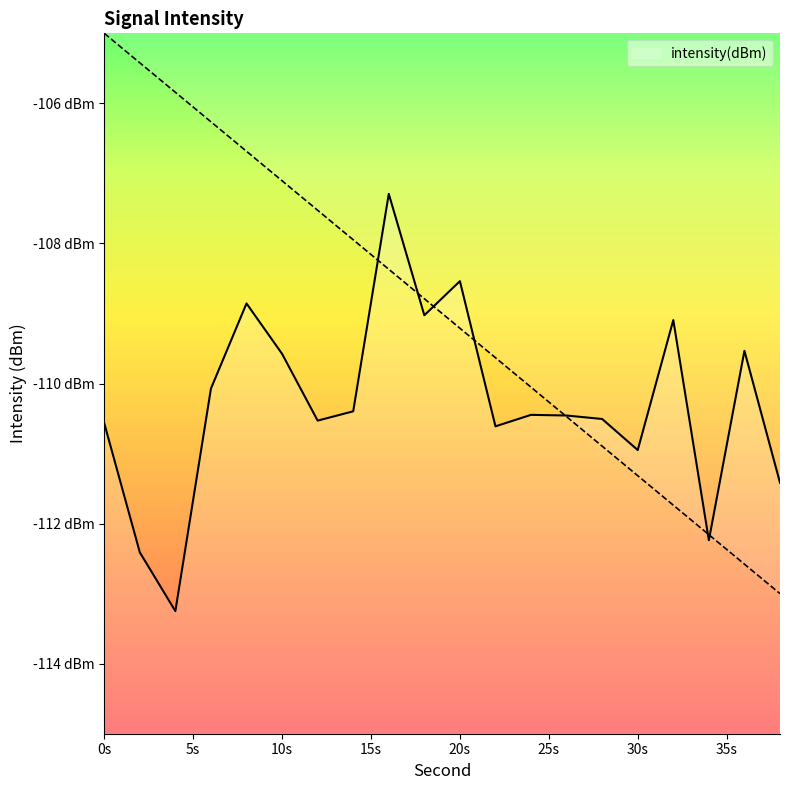

Reading left to right, list all the values displayed in this chart.

-110.6	-112.4	-113.2	-110.1	-108.9	-109.6	-110.5	-110.4	-107.3	-109.0	-108.5	-110.6	-110.4	-110.5	-110.5	-110.9	-109.1	-112.2	-109.5	-111.4